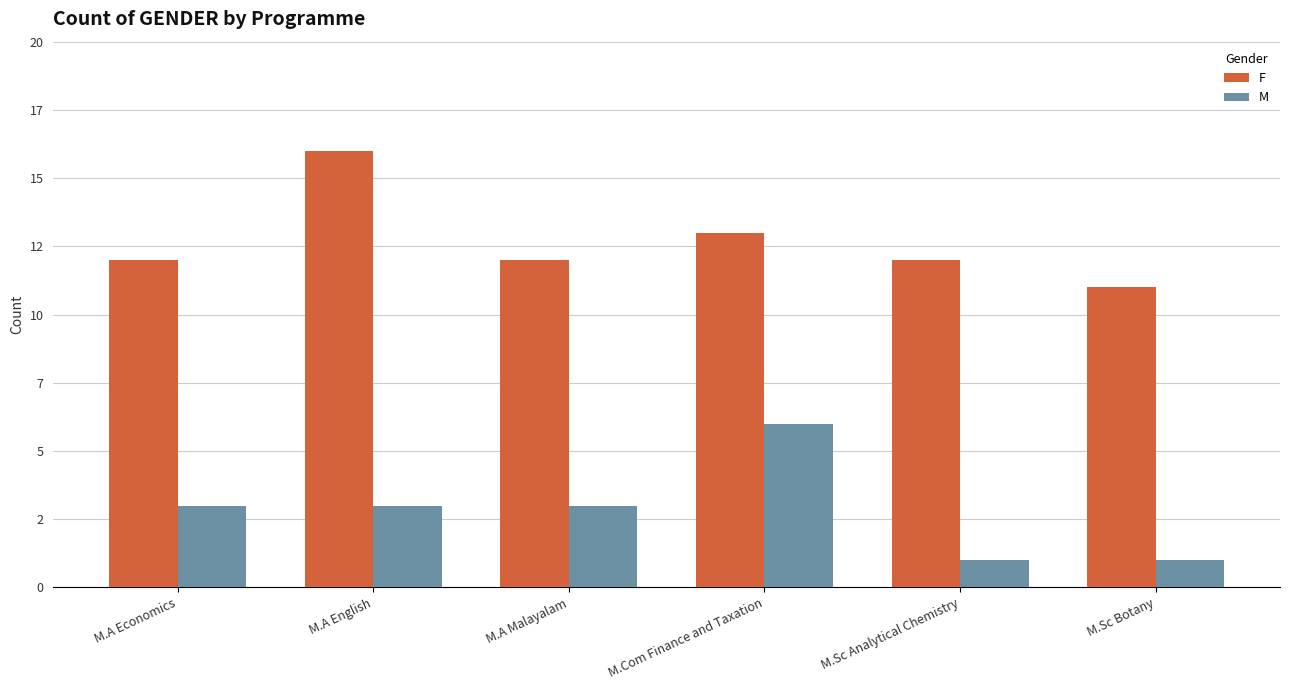

At how many categories does at least one series exceed 2?

6